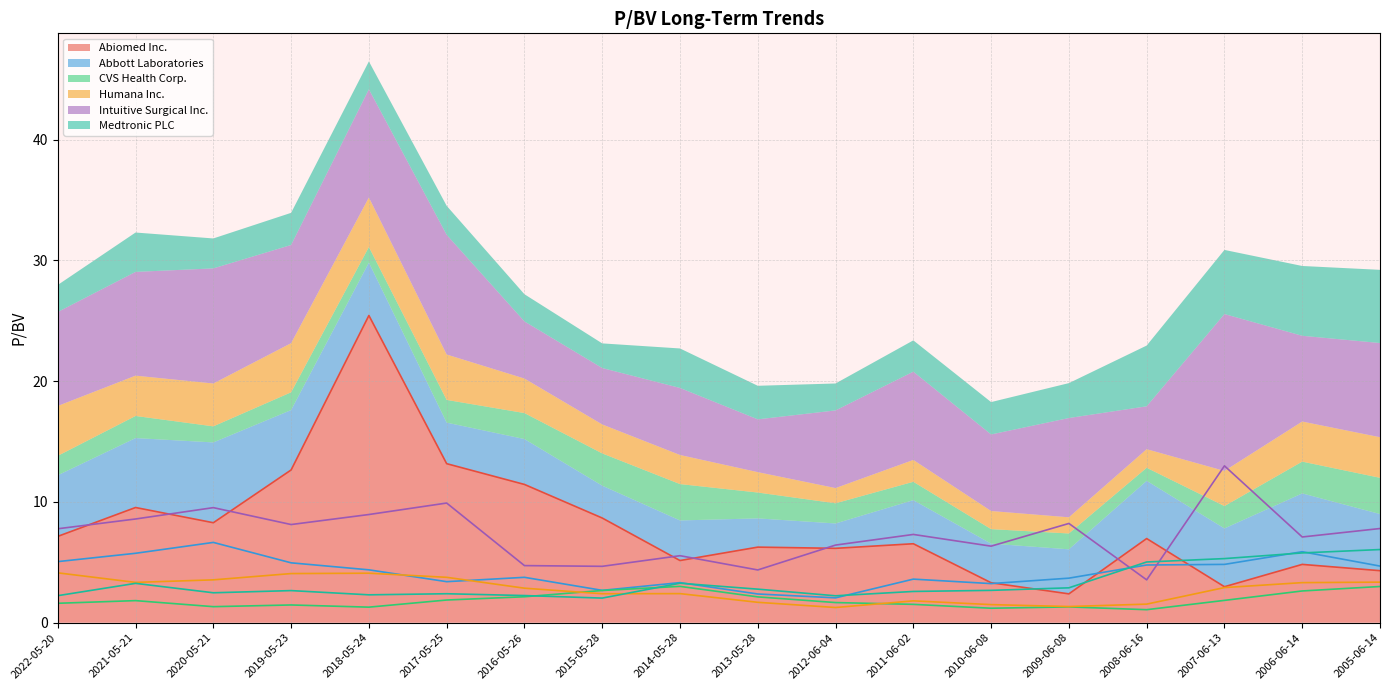

True or false: Medtronic PLC and CVS Health Corp. cross at least once.

True